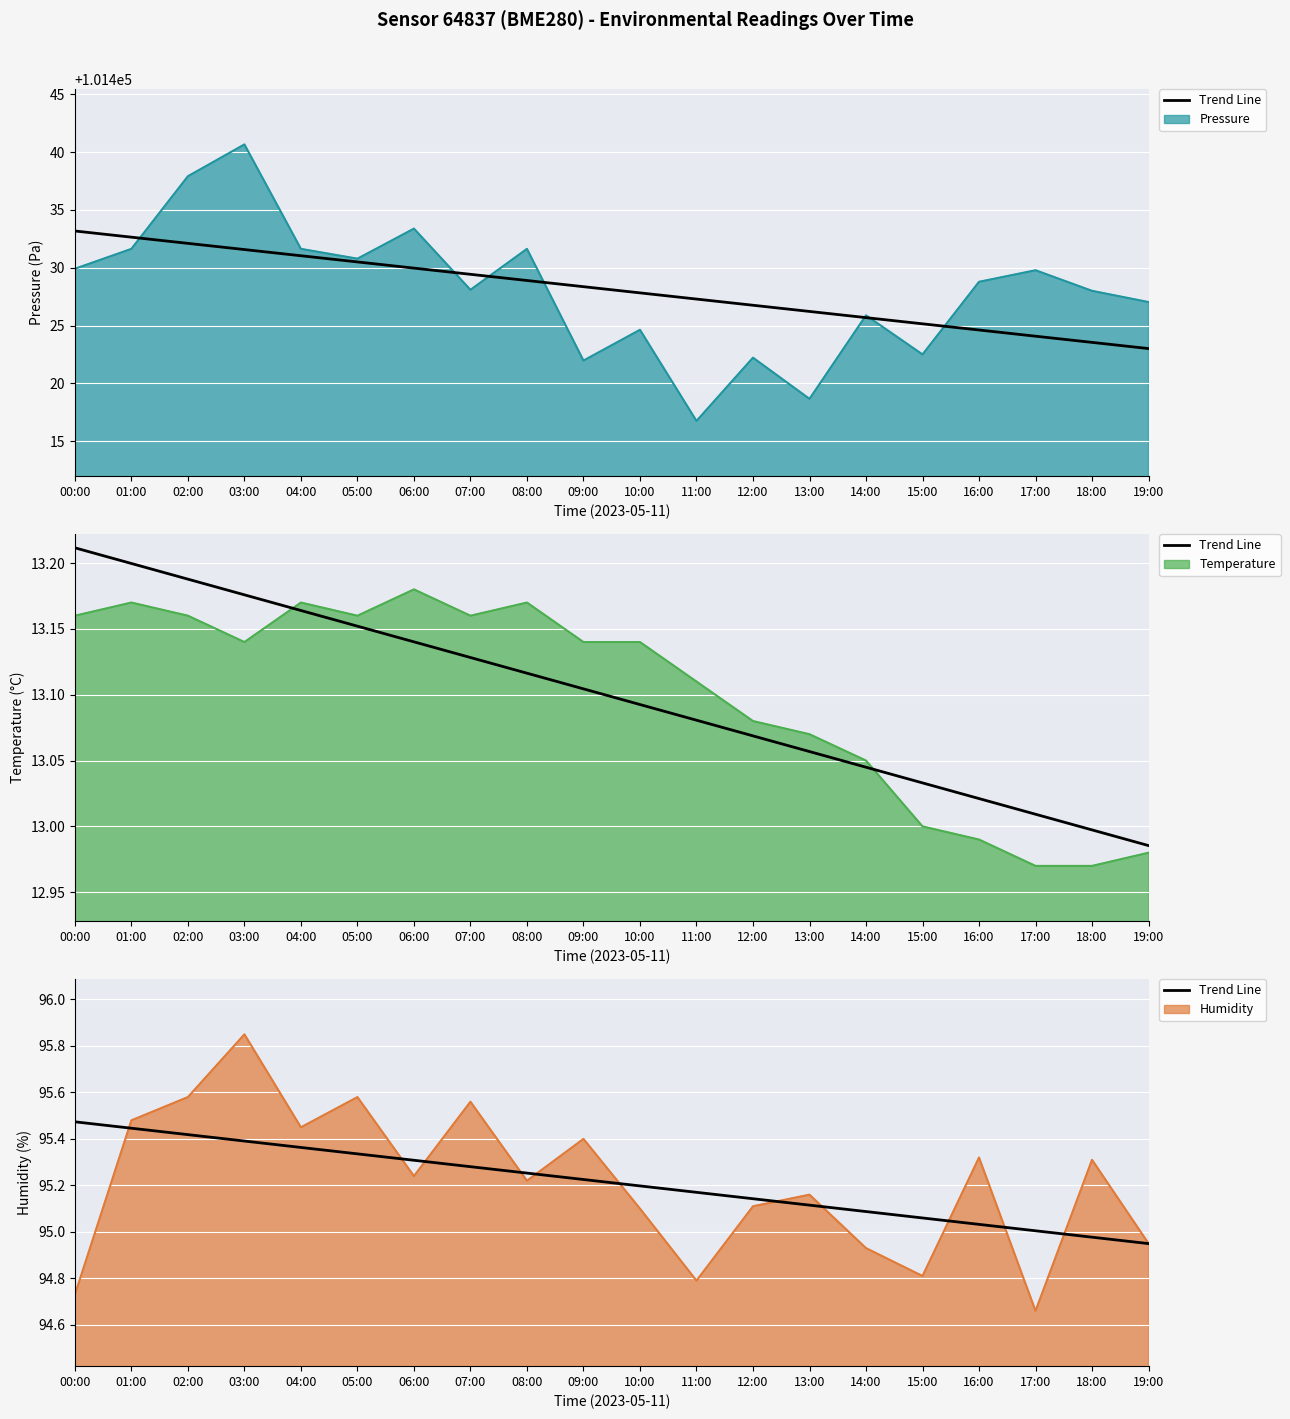

Where is the data nearest to the value 95?

17:00